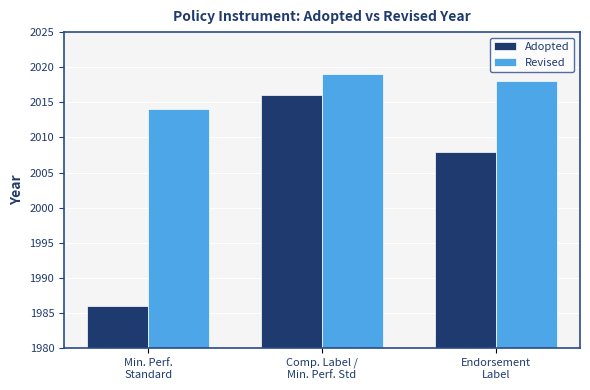

How many data points in Revised are less than 2018?

1